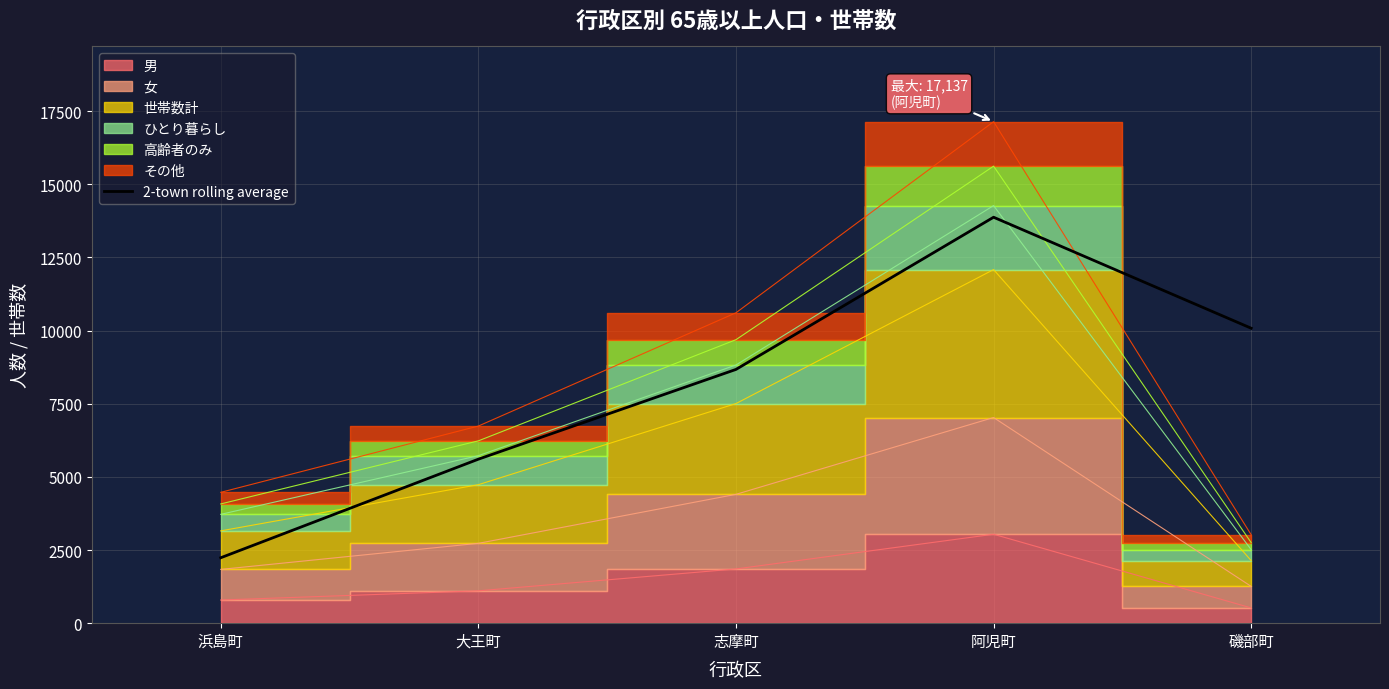

At which label is the value closest to 8053?

志摩町